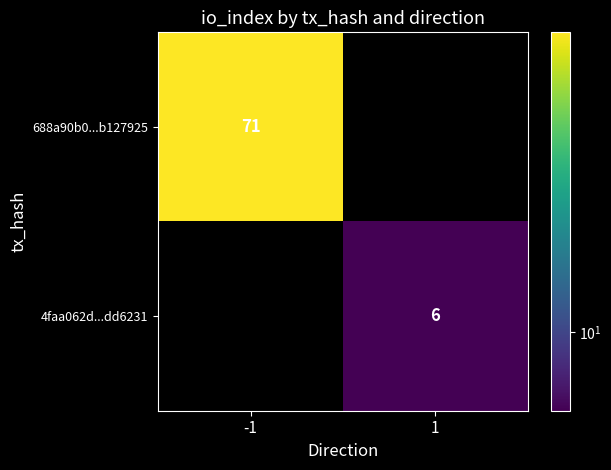

The value of 688a90b0...b127925 at -1 is 94. True or false?

False